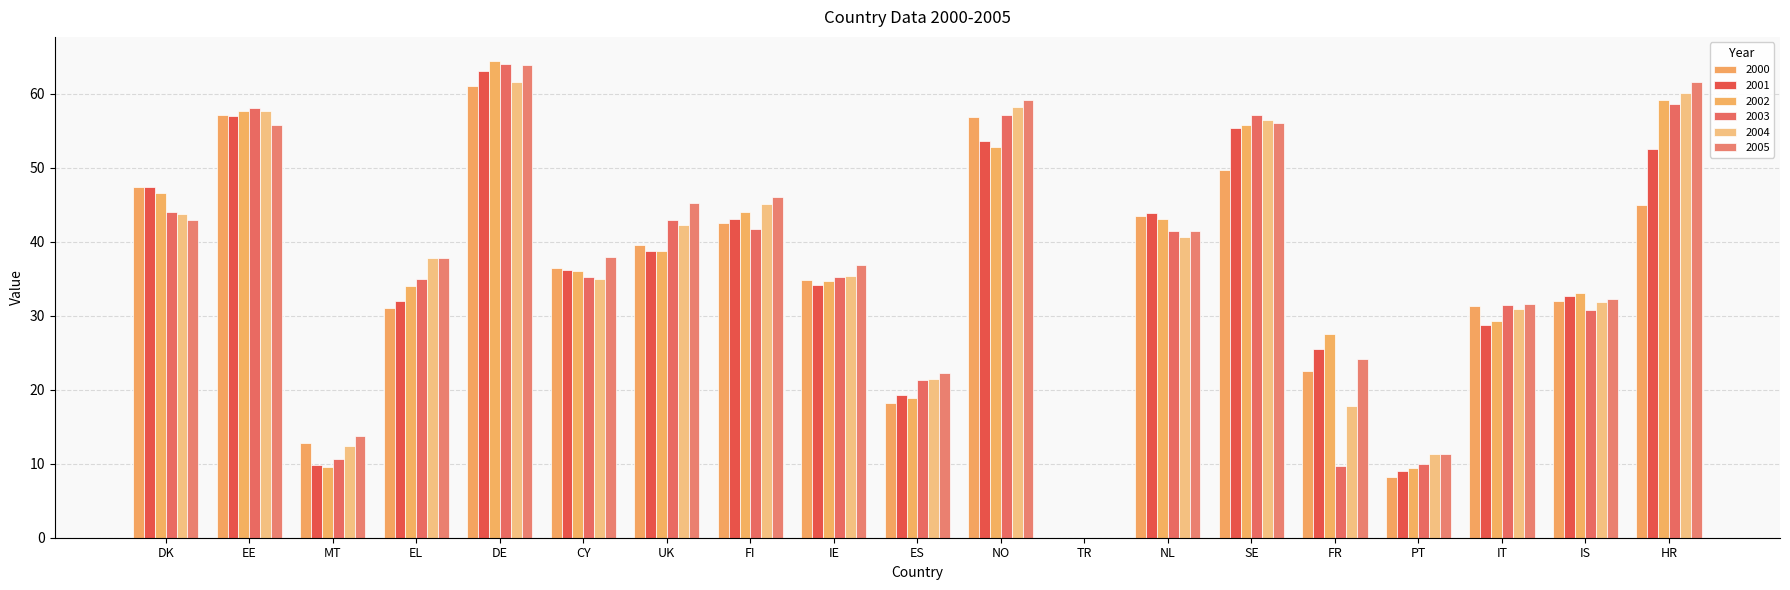

How many data points in 2002 are above 36?

10